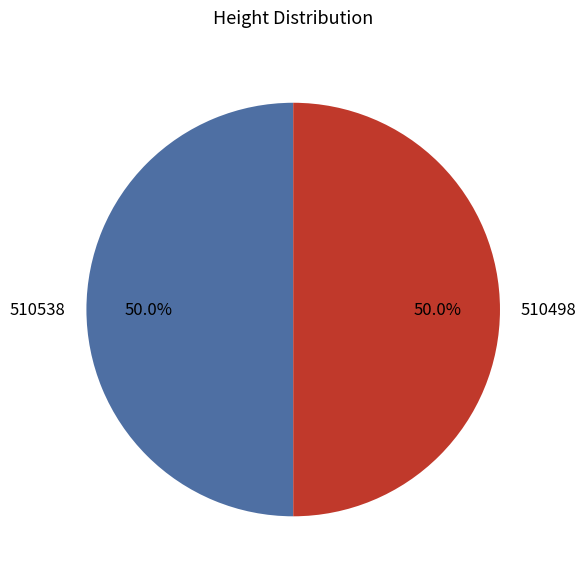

Is the sum of 510538 and 510498 greater than half?

Yes